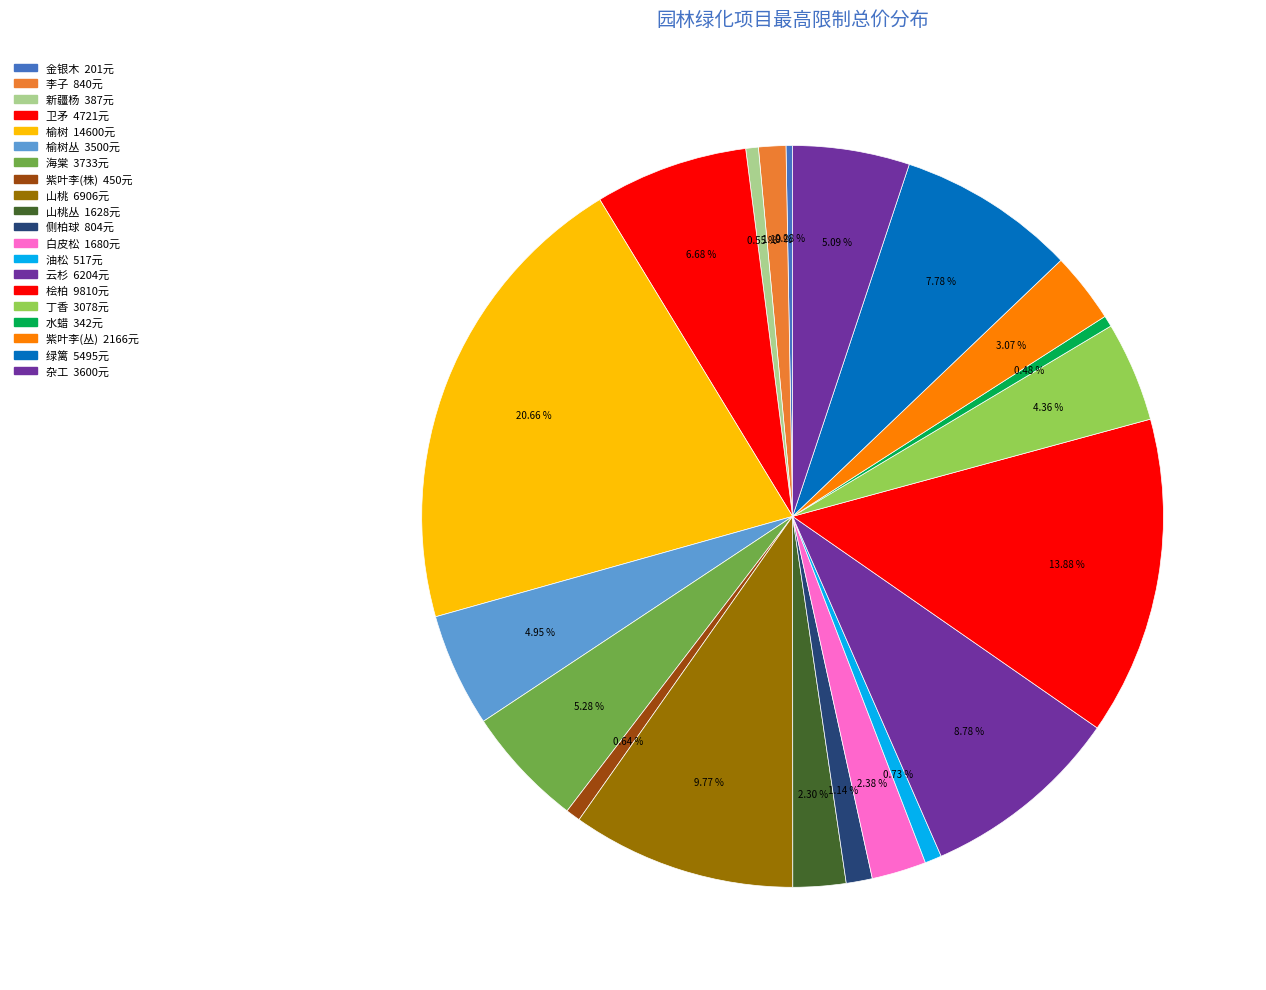

How many segments does this pie chart have?

20